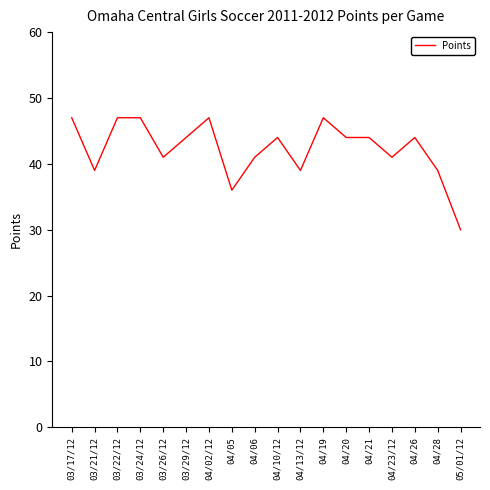

What is the minimum value shown in the chart?

30